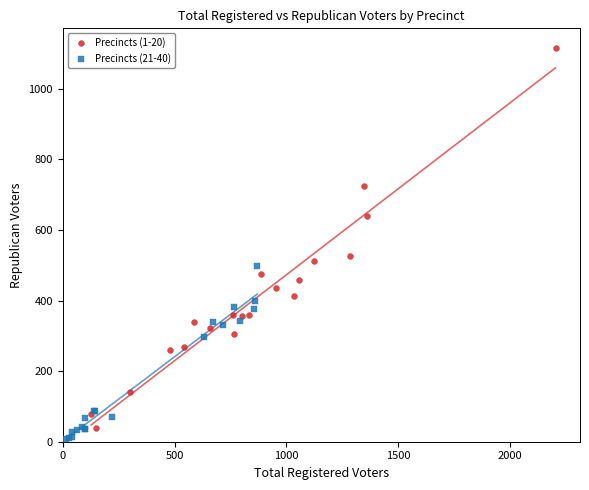

Which series contains the highest Y value?

Precincts (1-20)